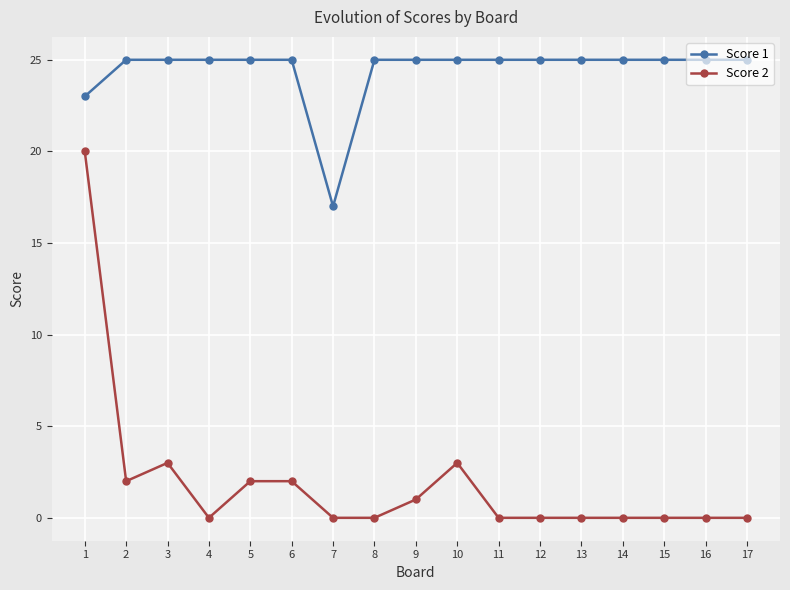

True or false: Score 1 and Score 2 intersect in this chart.

False